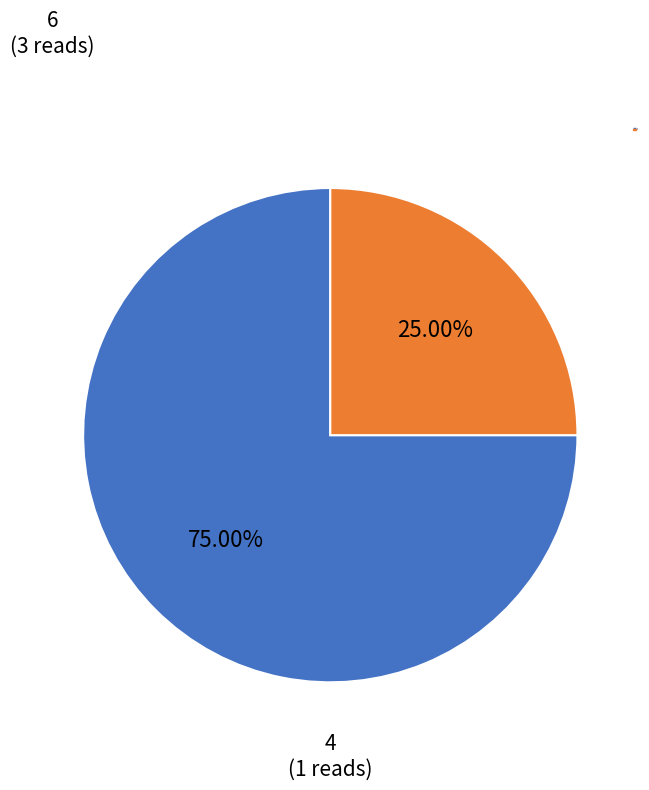

Is there any slice that represents more than half of the pie?

Yes